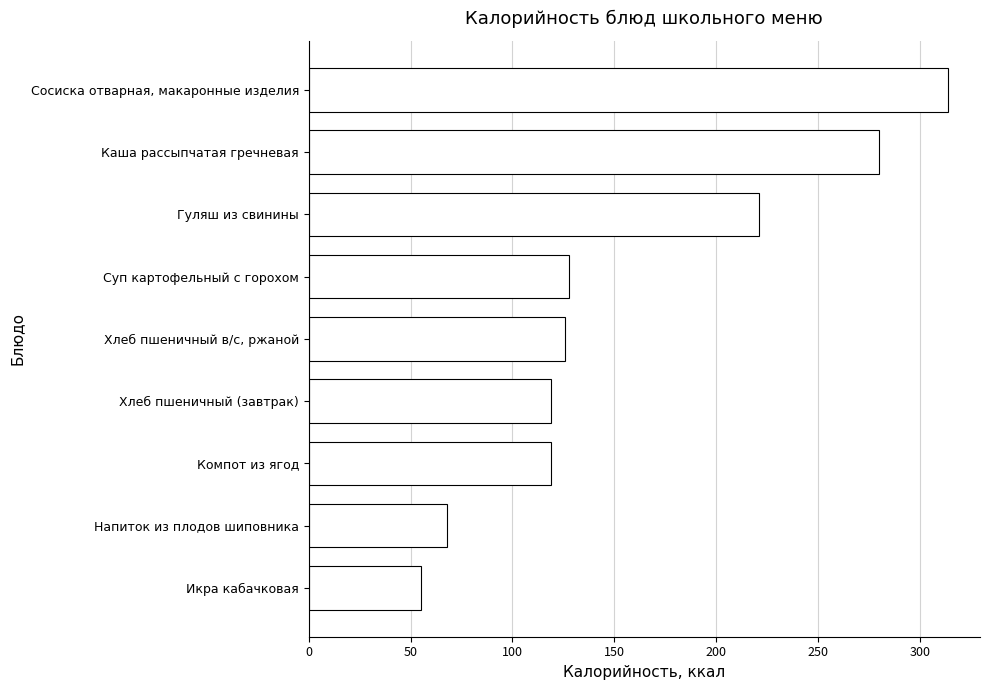

Which has a higher value, Каша рассыпчатая гречневая or Хлеб пшеничный (завтрак)?

Каша рассыпчатая гречневая